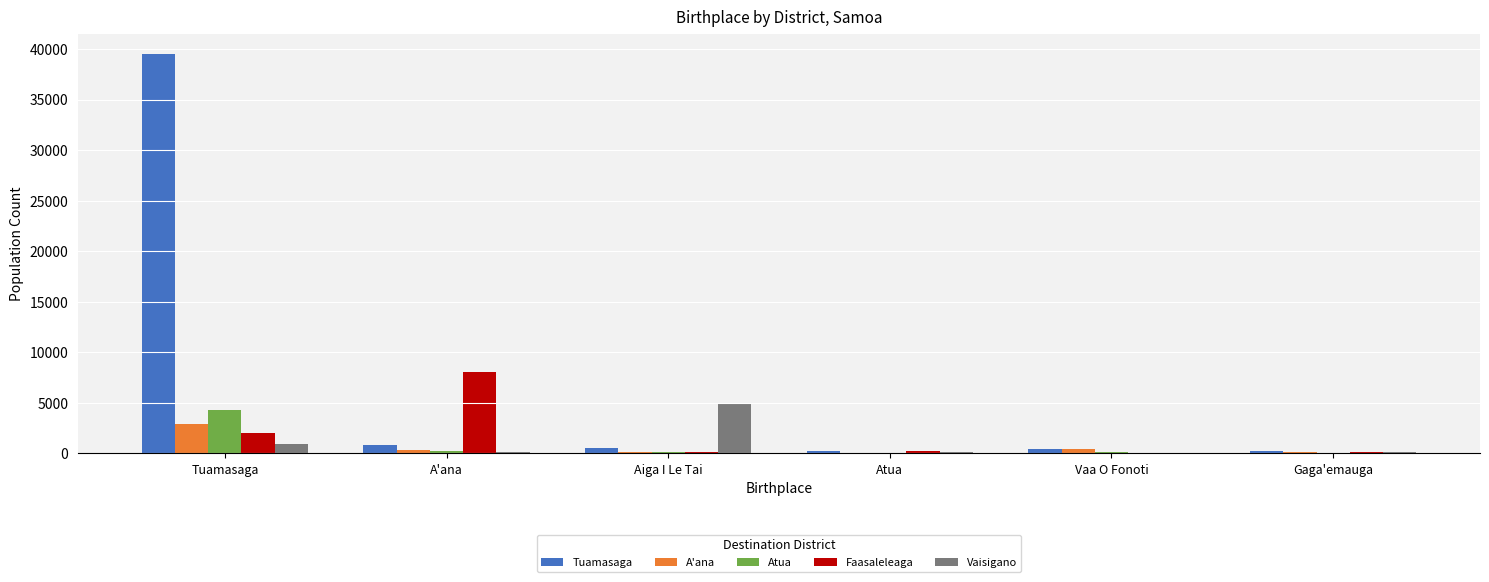

At which category is the sum across all series the highest?

Tuamasaga